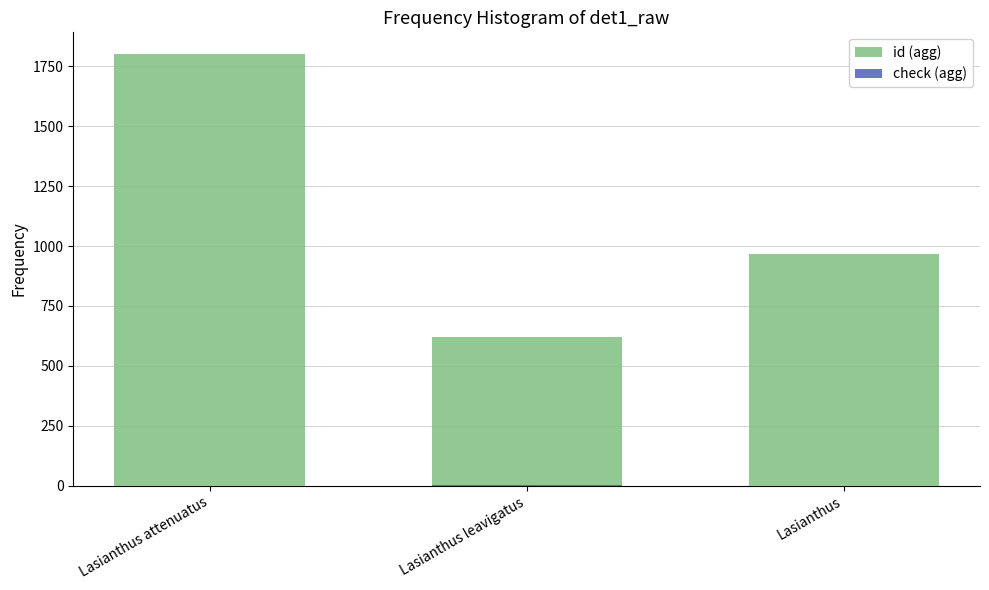

What is the label of the 3rd bar from the right?

Lasianthus attenuatus